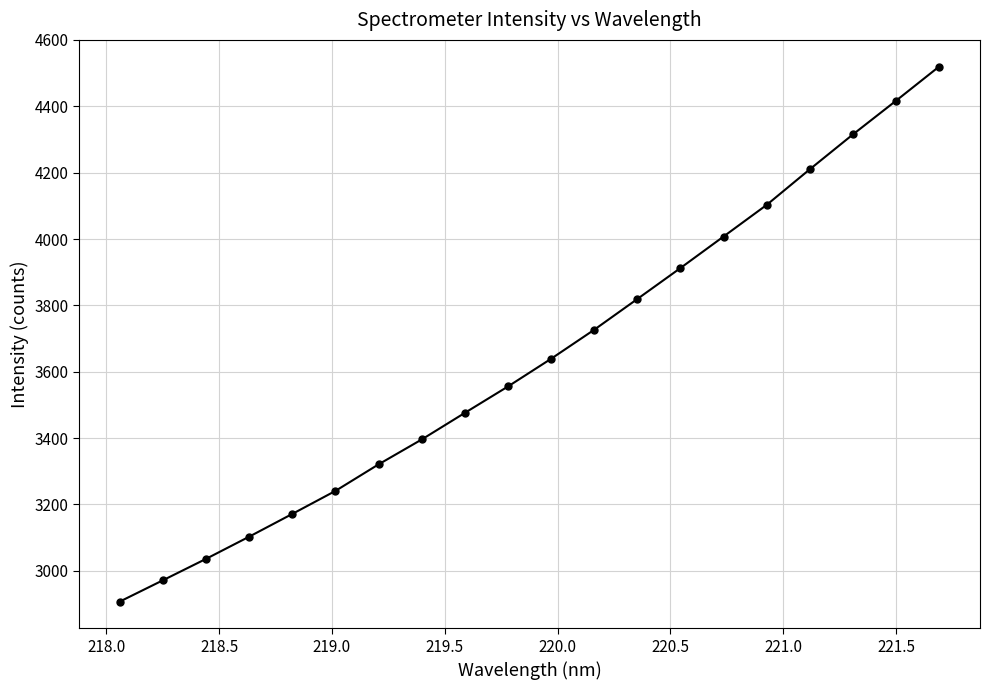

What is the minimum value shown in the chart?

2907.0